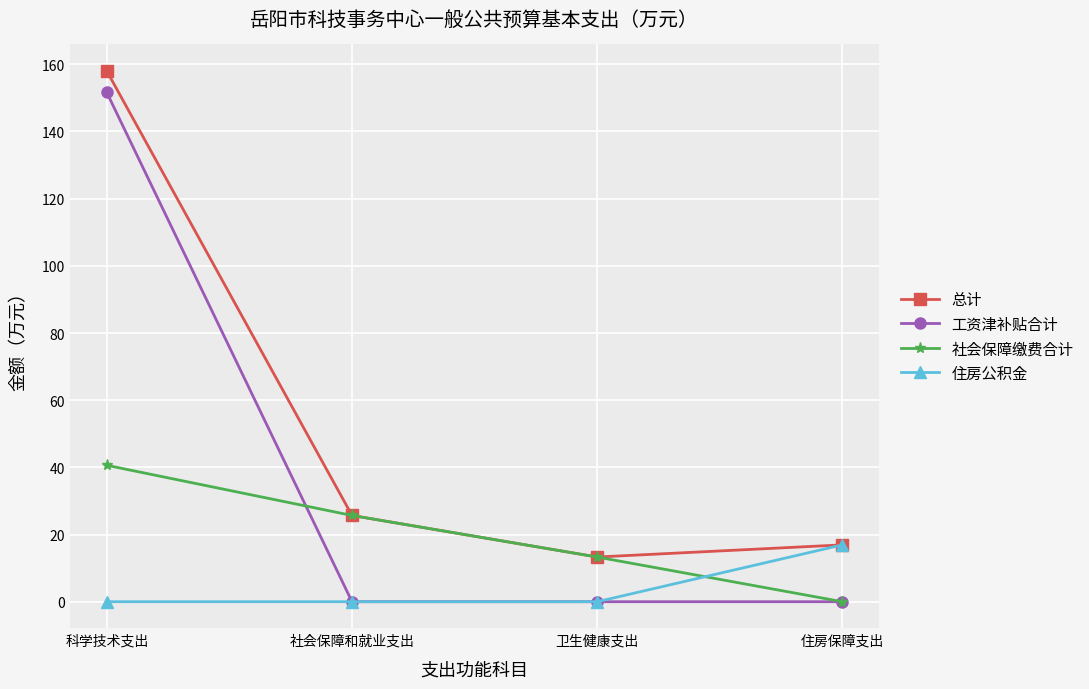

True or false: 住房公积金 has a value of 16.9 at 住房保障支出.

True